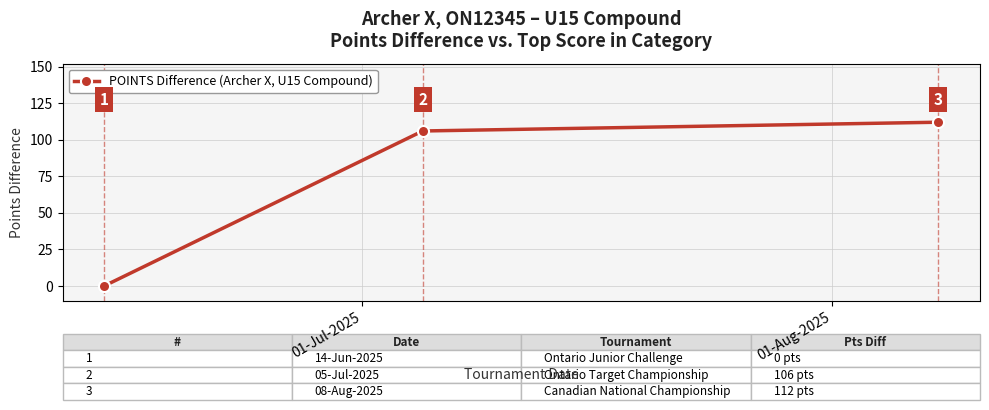

Is this an area chart (filled region under the line)?

No